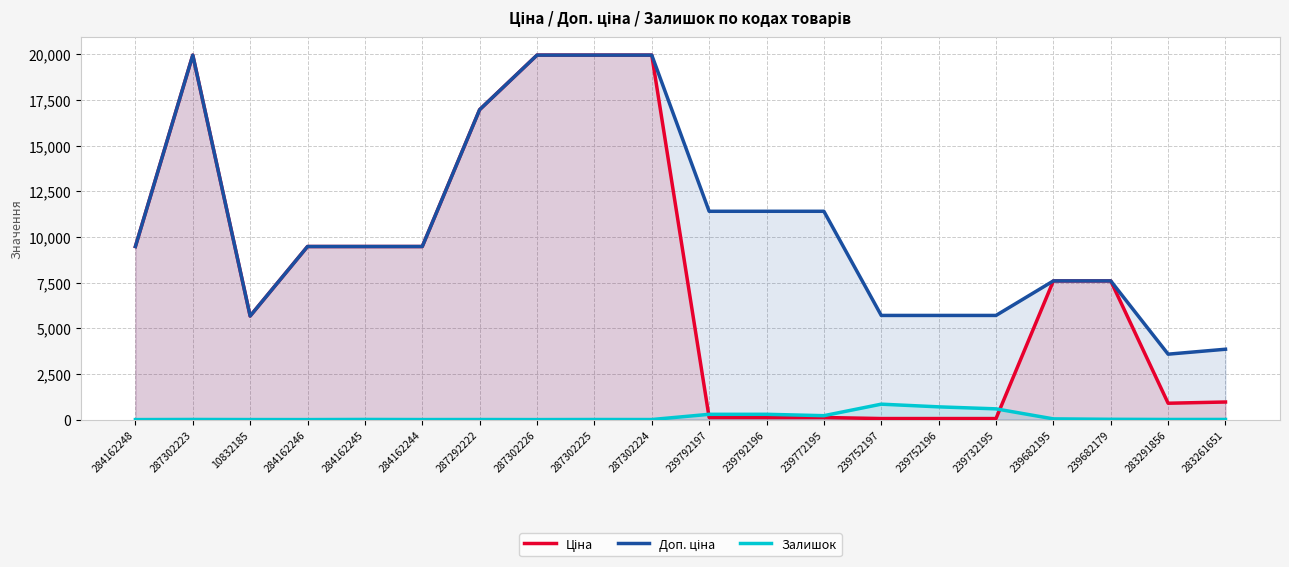

What position from the left is 284162244?

6